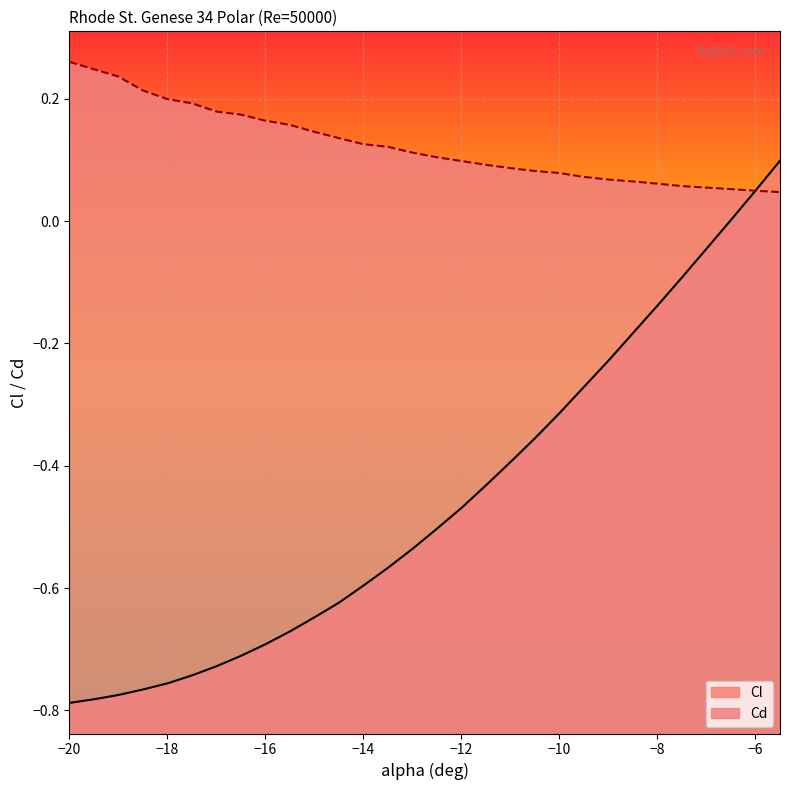

What is the sum of all Cd values?

3.7